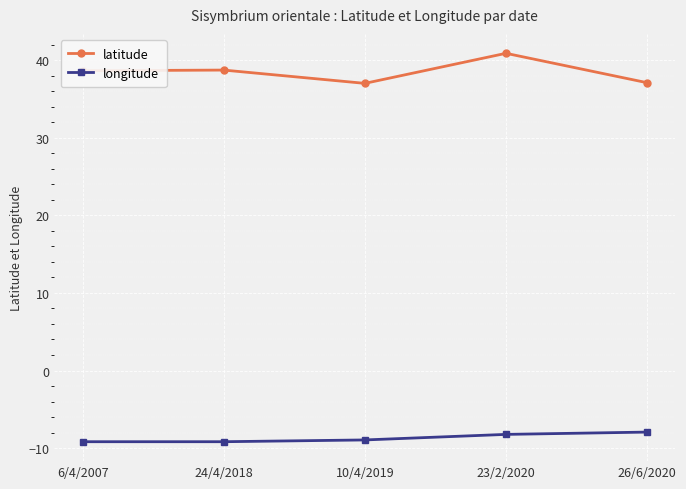

Does the chart have visible grid lines?

Yes